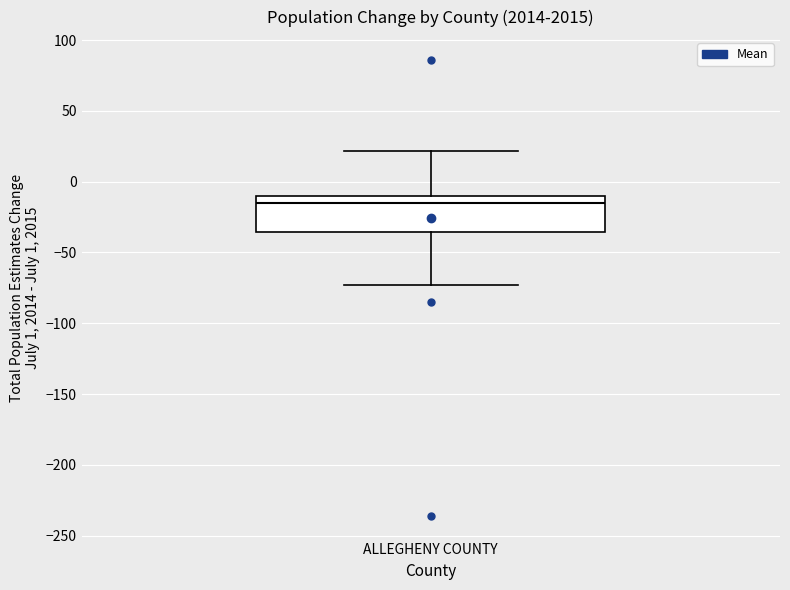

Read this box plot against the y-axis: the position of the median line, the range covered by the box, and the ends of both whiskers. The values are not printed on the chart, so give them approximately, as read against the axis.

median -15, box -35 to -10, whiskers -75 to 20